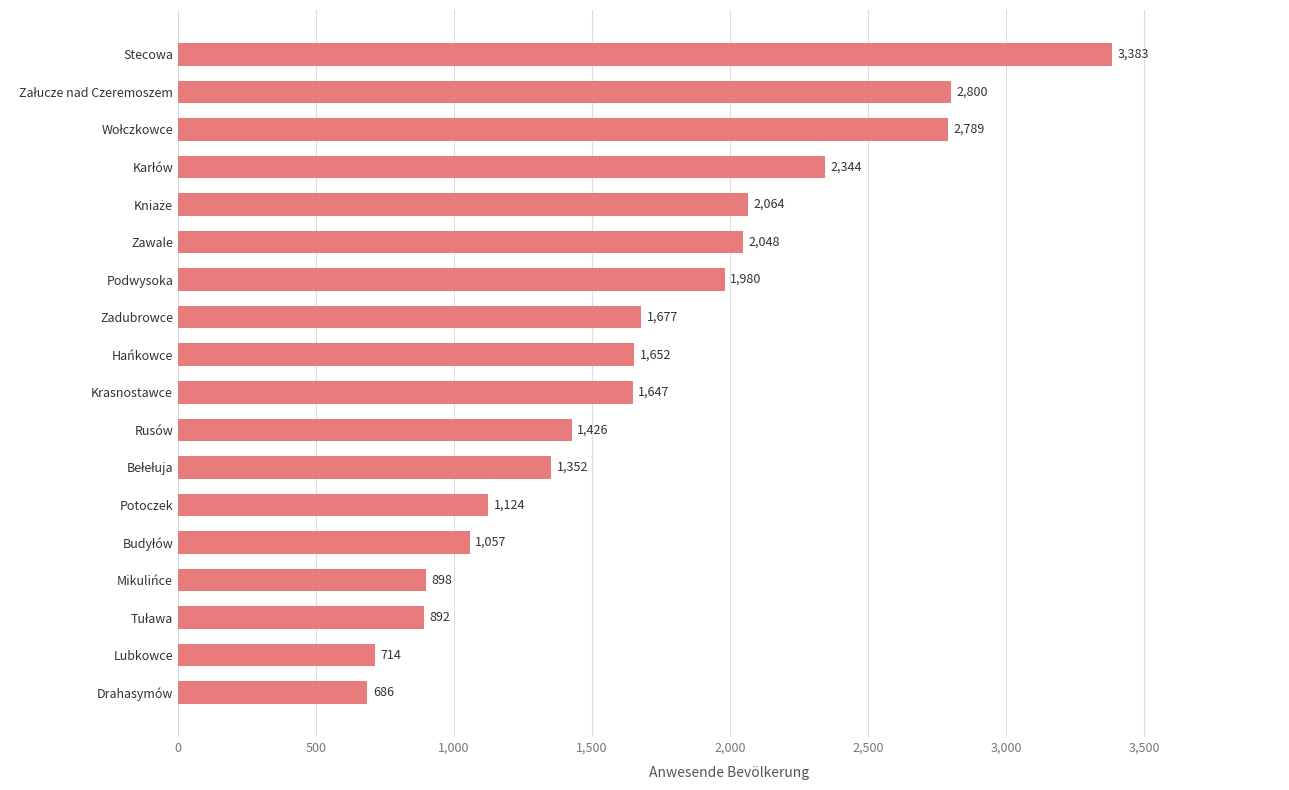

What is the value of the 2nd bar from the top?

2800